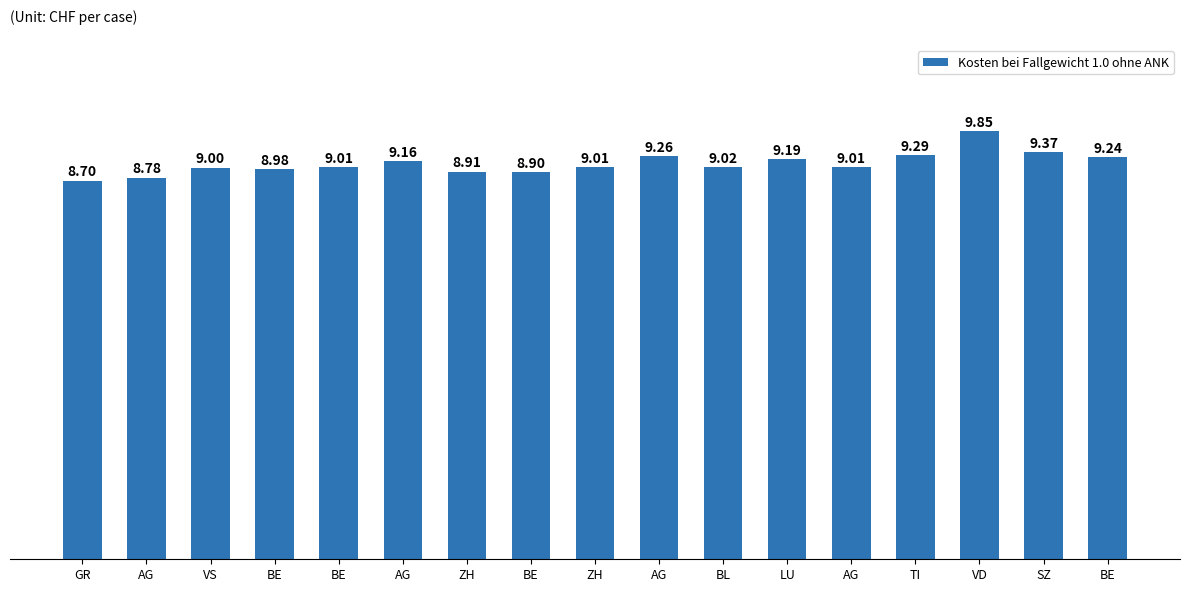

How many bars are there in total?

17